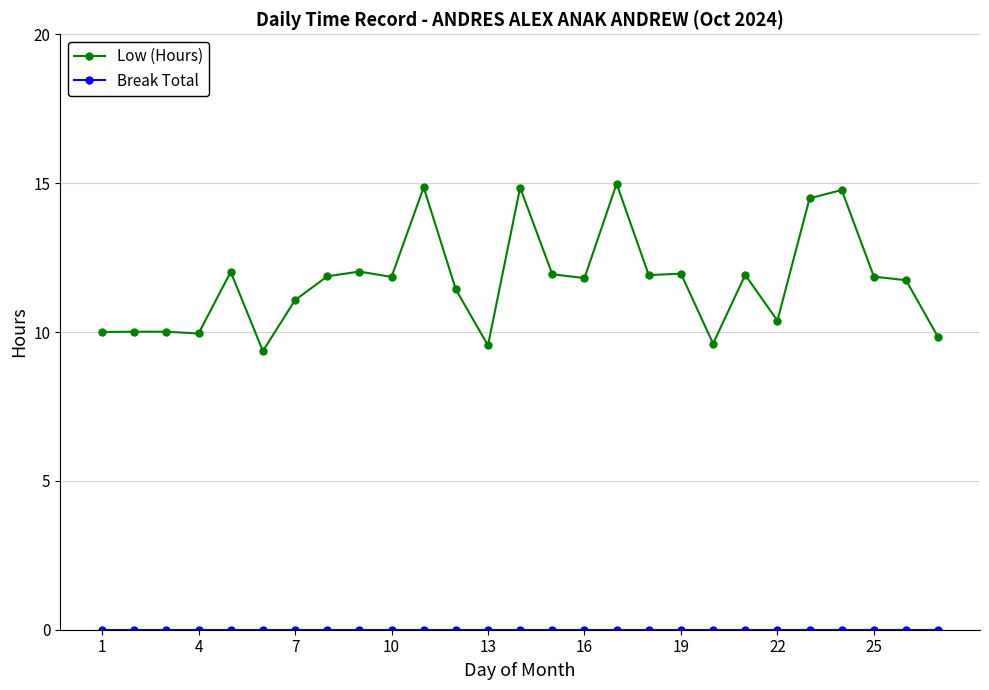

What is the difference between the maximum and minimum values in the Low (Hours) series?

5.6